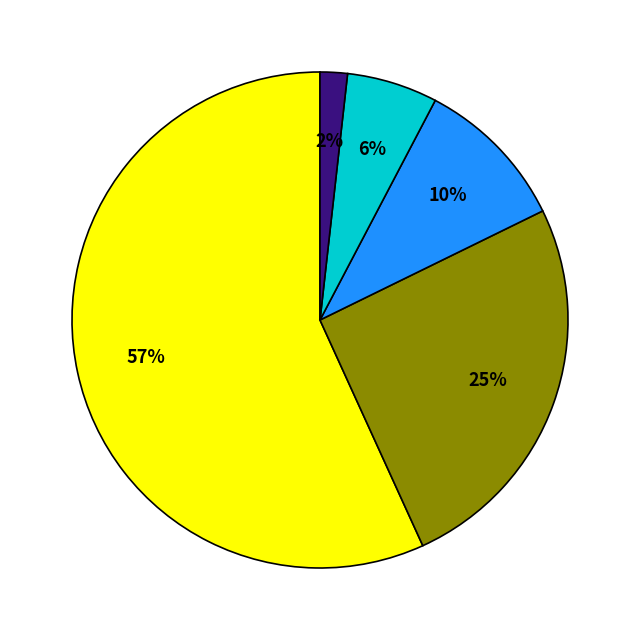

Is there any slice that represents more than half of the pie?

Yes